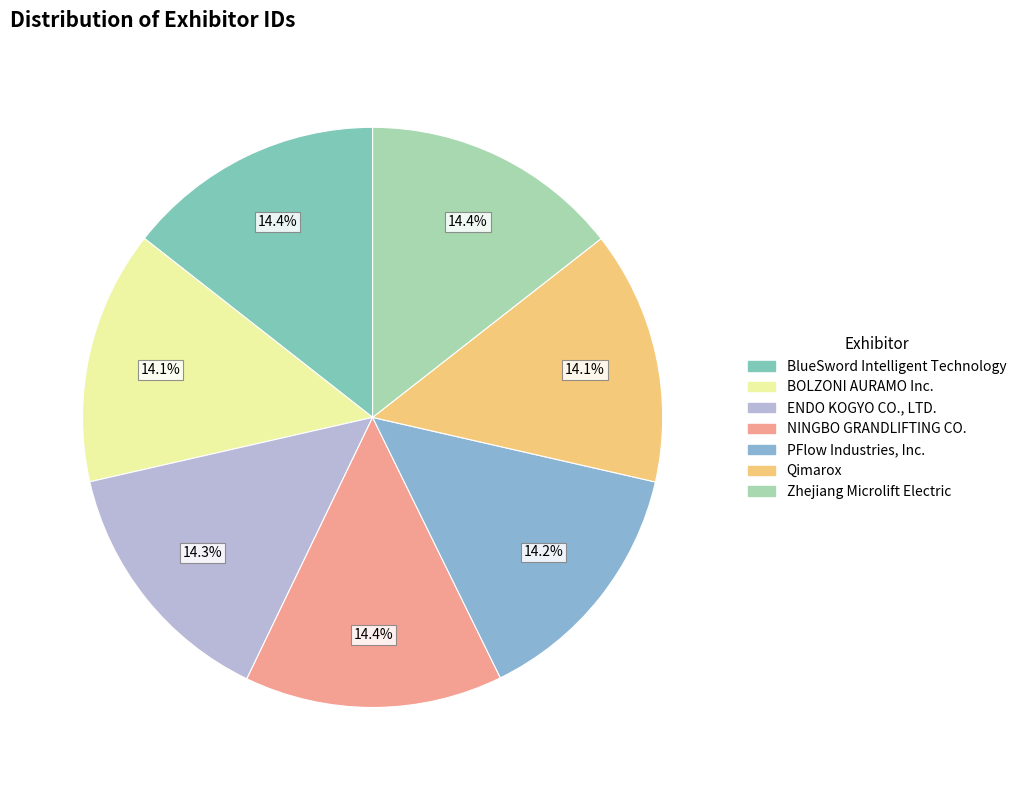

Is it true that Zhejiang Microlift Electric is 14% of the pie?

True